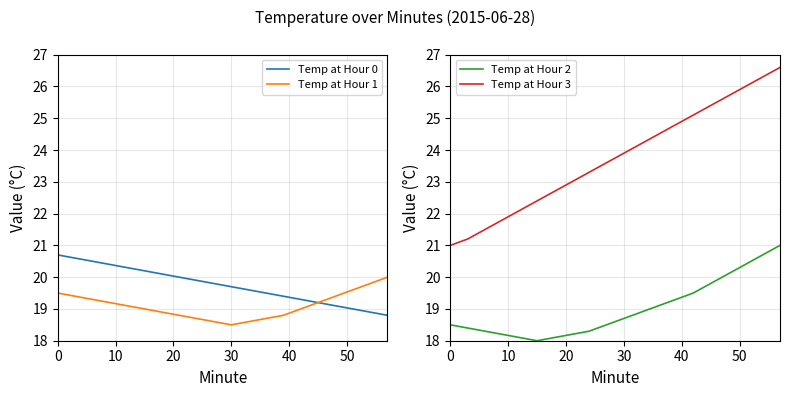

The value of Temp at Hour 3 at 30 is 23.9. True or false?

True